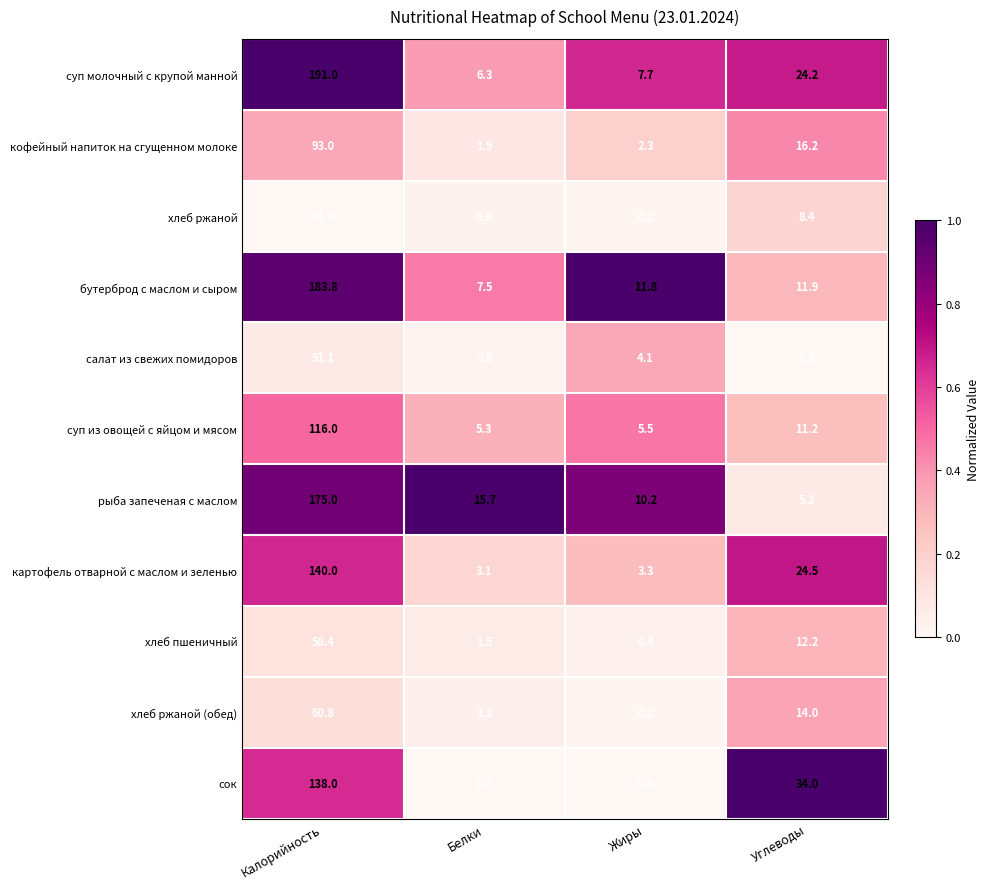

How many series are shown in this chart?

11